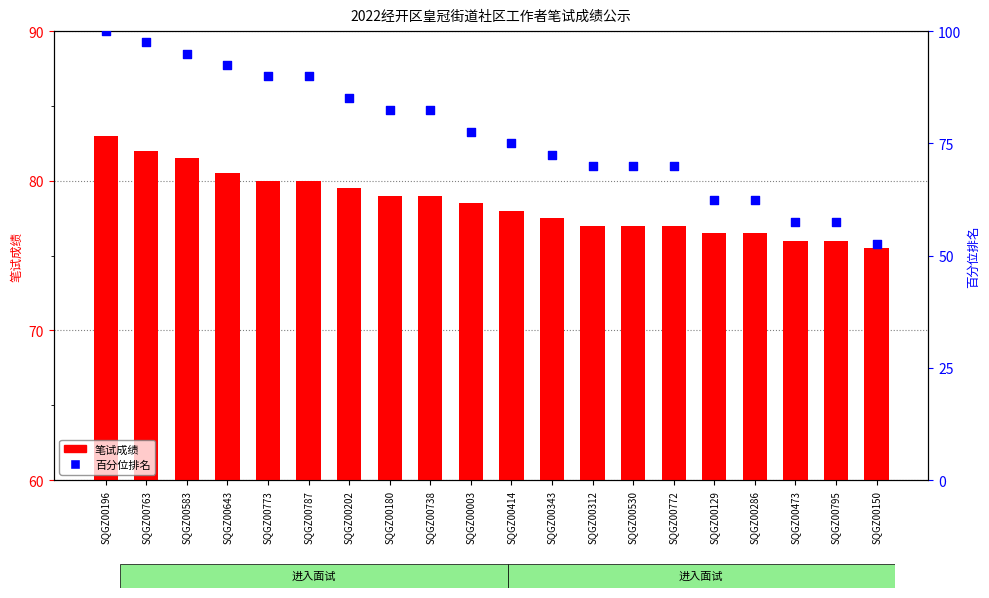

At which category is the sum across all series the highest?

SQGZ00196